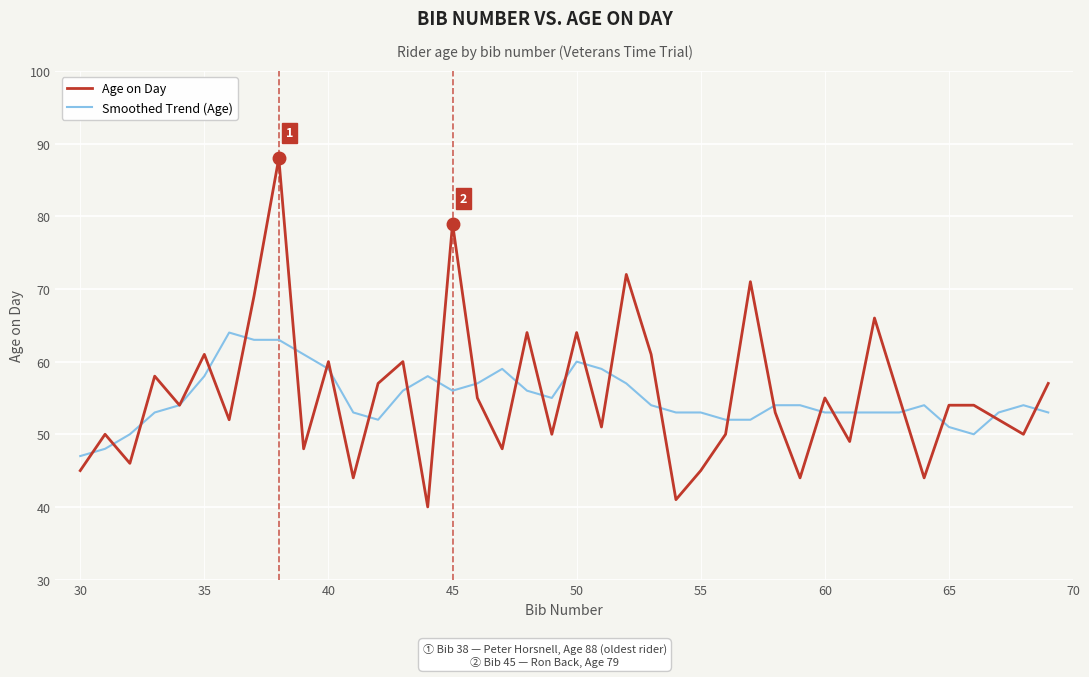

True or false: Smoothed Trend (Age) and Age on Day intersect in this chart.

True